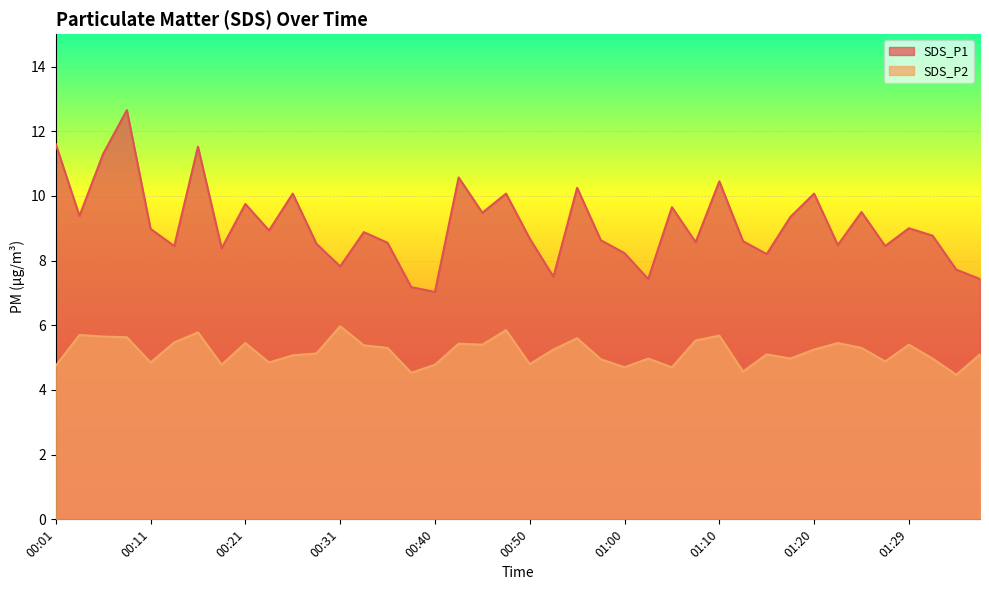

What are all the series names shown in the legend?

SDS_P1, SDS_P2